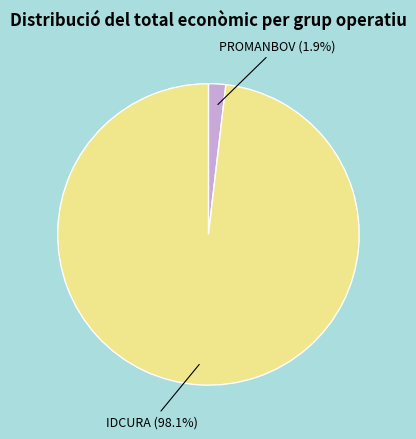

How many slices are in this pie chart?

2